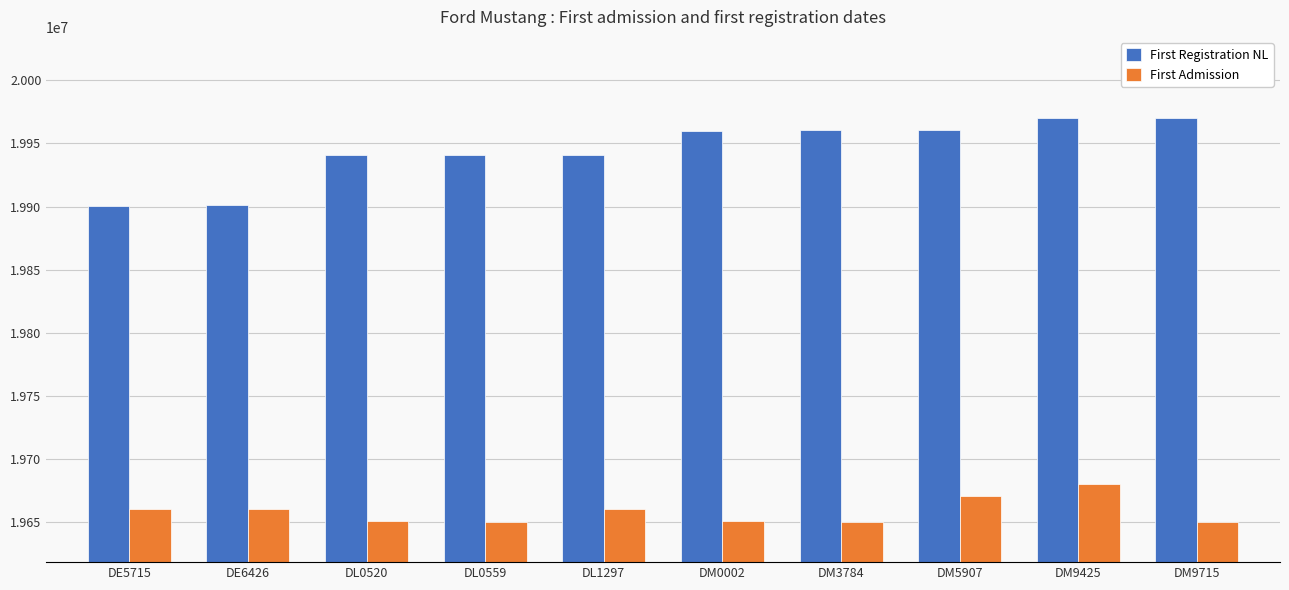

What is the label of the 1st bar from the right?

DM9715